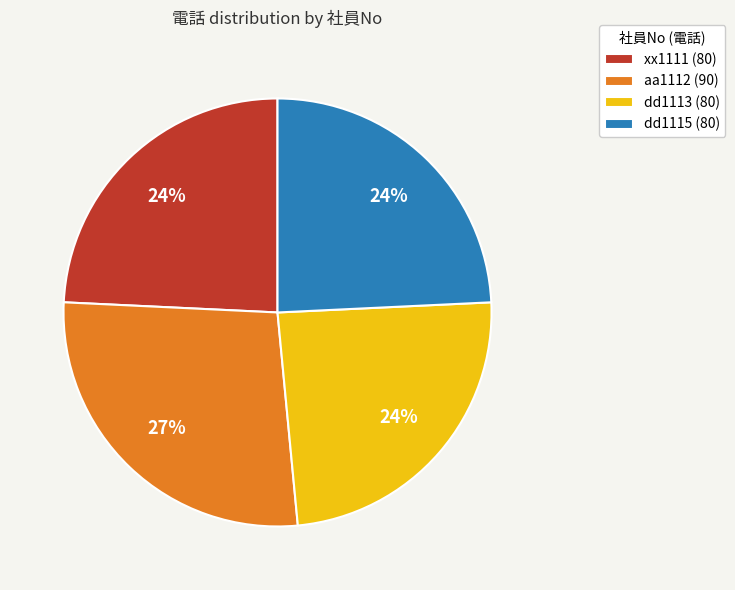

Do xx1111 and aa1112 together represent more than half of the pie?

Yes